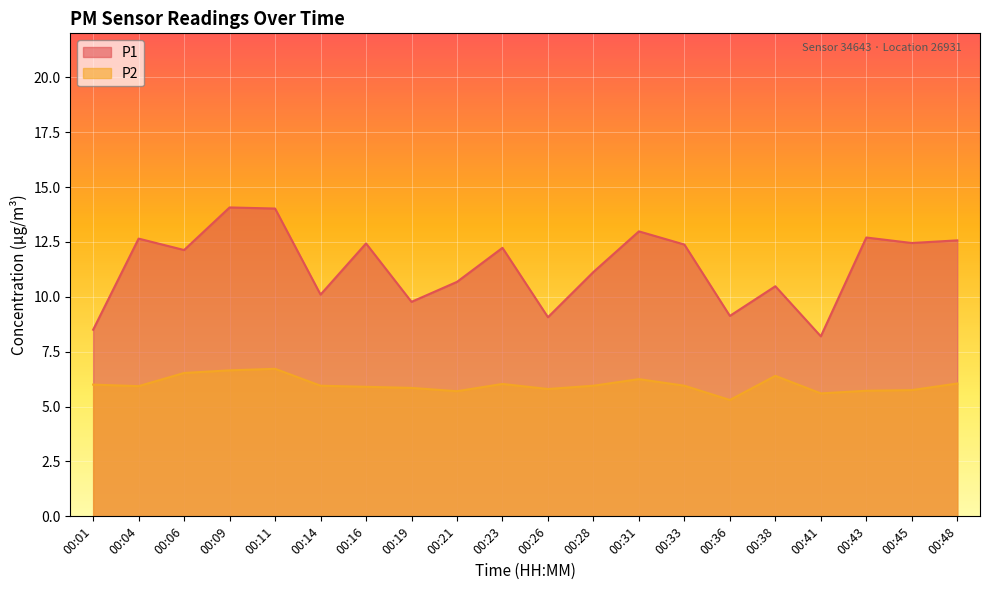

In P2, how many points are lower than both neighbors (excluding endpoints)?

5